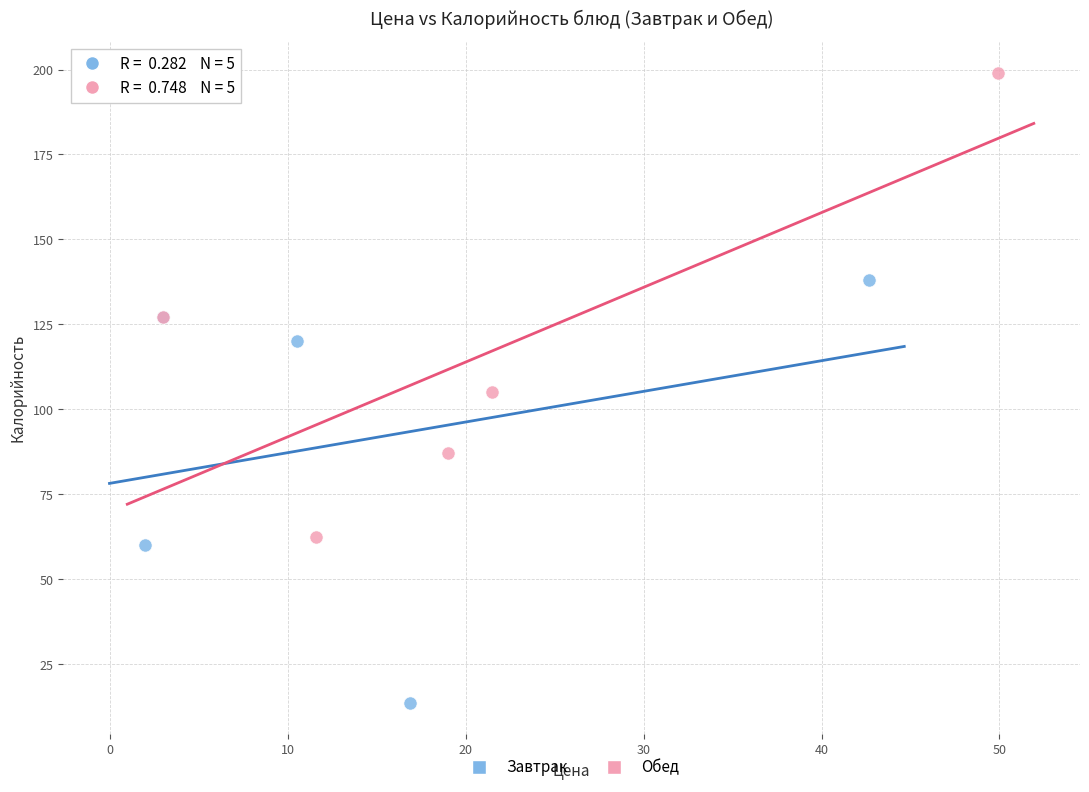

Which series has the largest Y range (max minus min)?

Обед